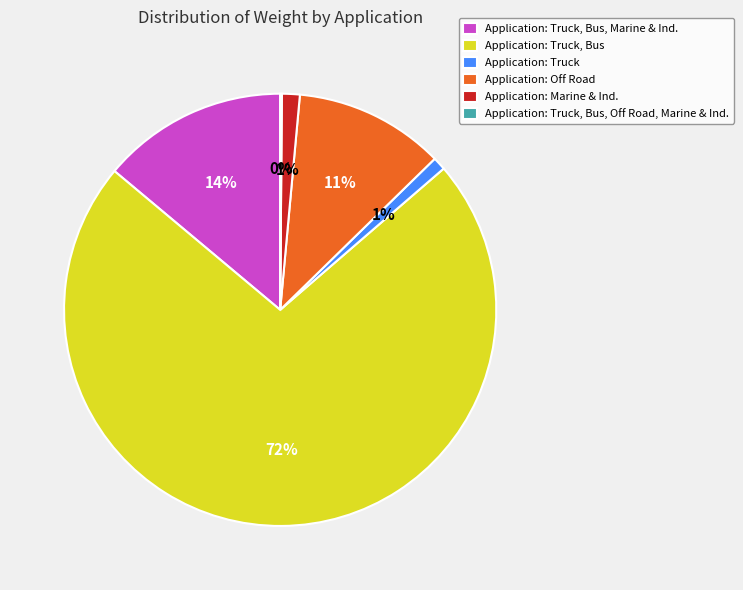

Which category accounts for the majority?

Application: Truck, Bus